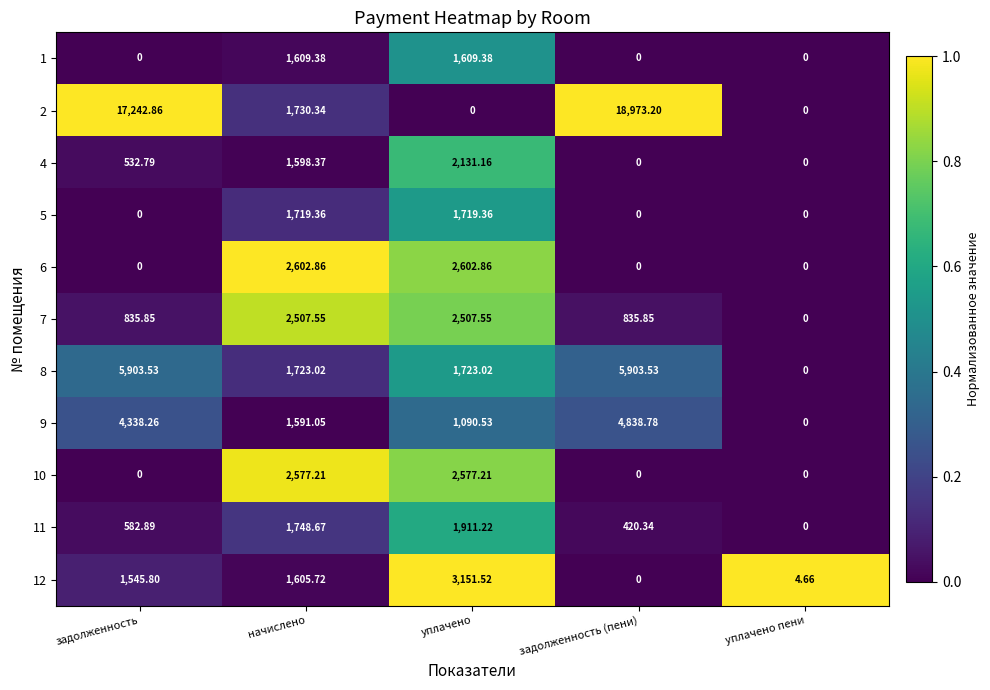

Where is 9 nearest to the value 2419?

начислено